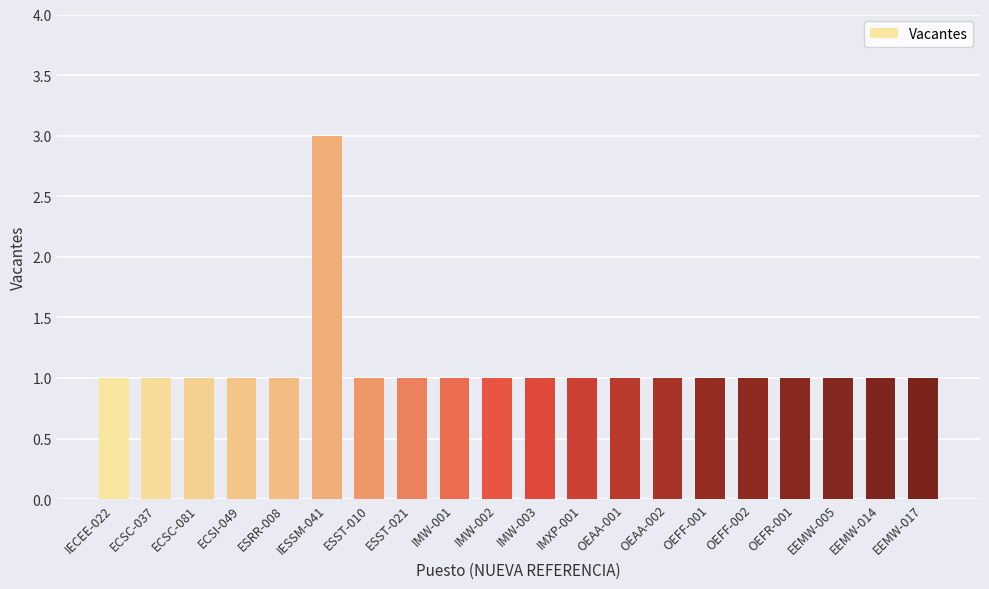

Approximately how many times larger is the value at IMW-003 compared to ESST-010?

1.0